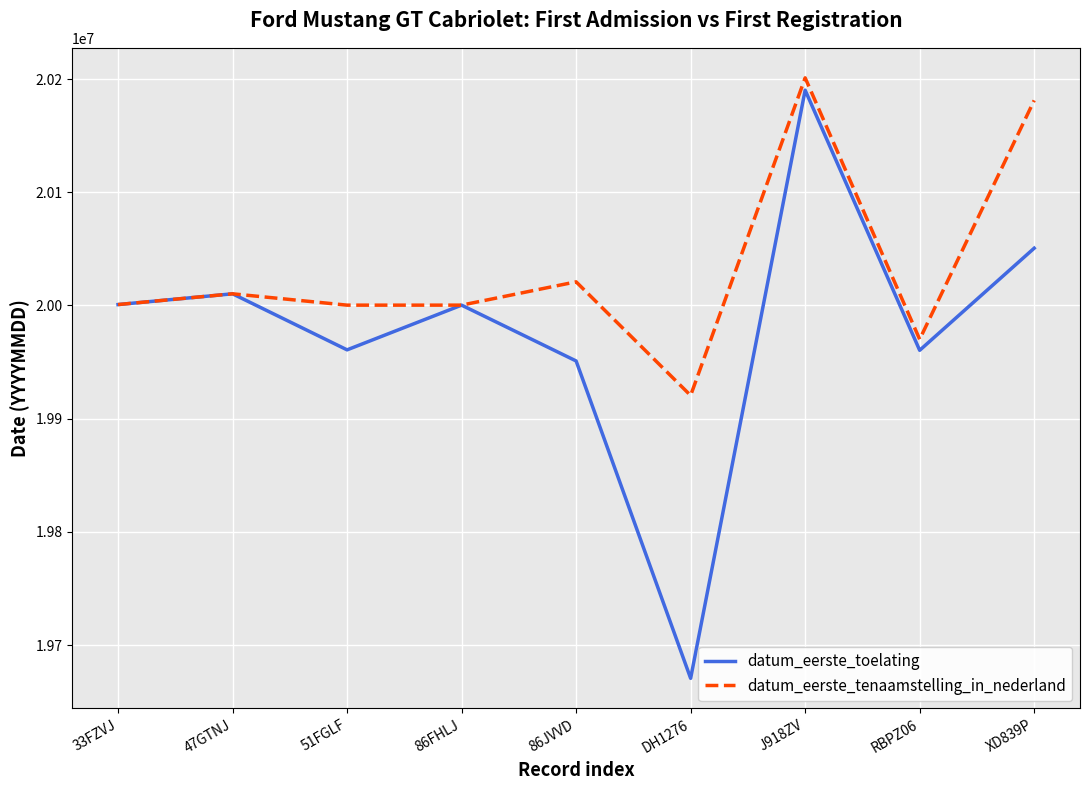

What is the spread (max minus min) of values at J918ZV?

10882